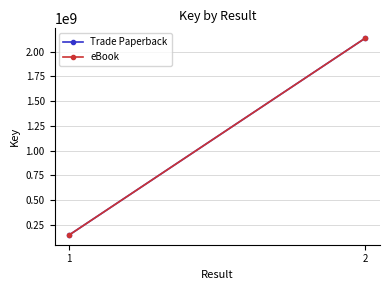

Reading left to right, list all the values displayed in this chart.

Trade Paperback: 1=146578242	2=2137702874
eBook: 1=146578242	2=2137702874